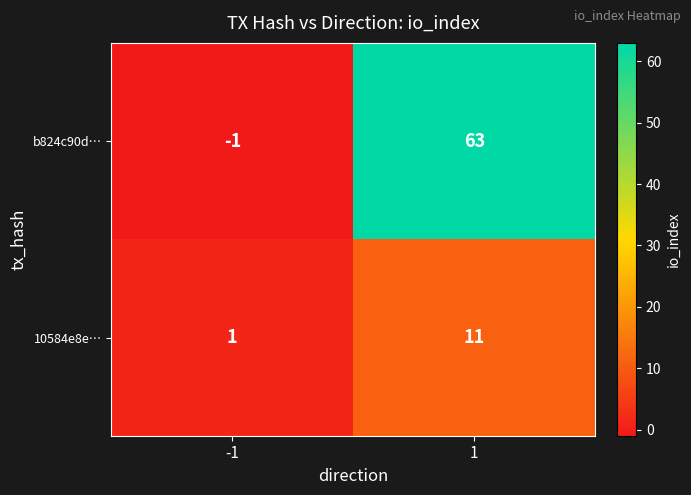

How many data points in b824c90d… are less than 63?

1